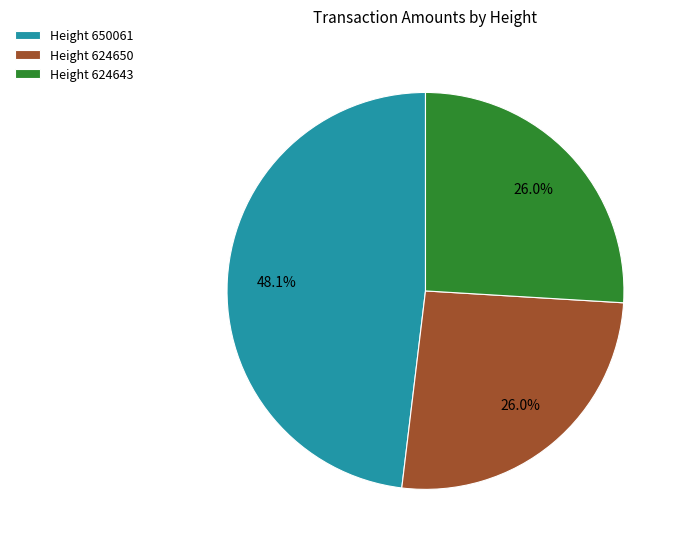

What percentage is the Height 624650 slice, to the nearest percent?

26%